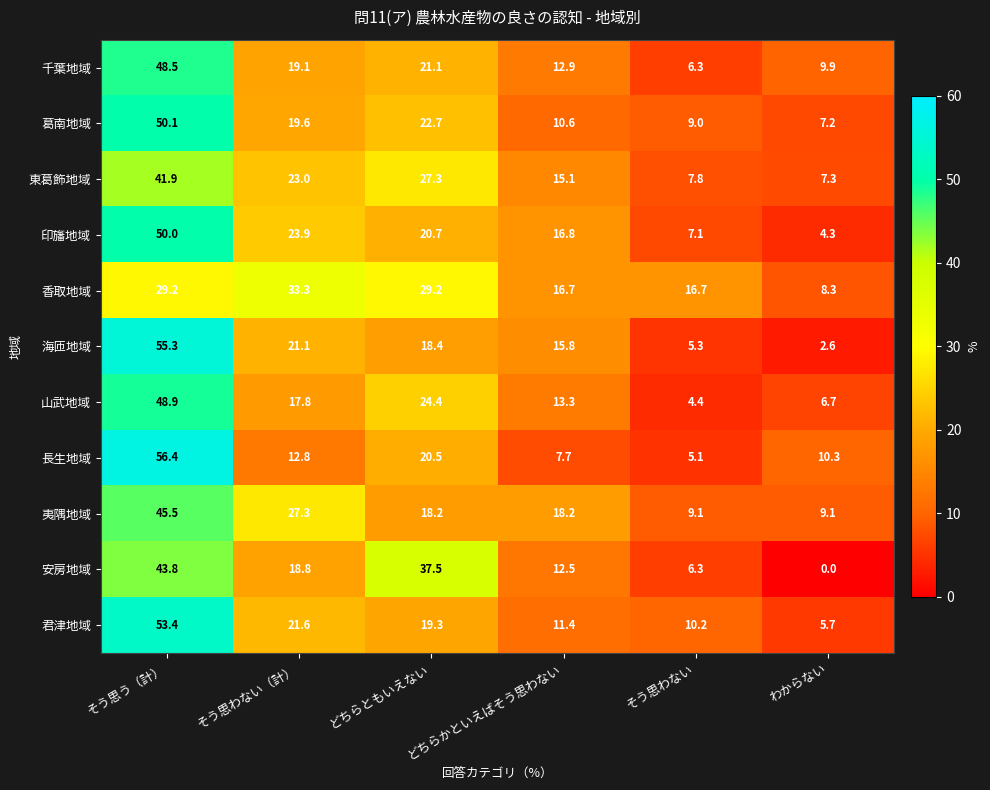

At how many categories does at least one series exceed 11?

5